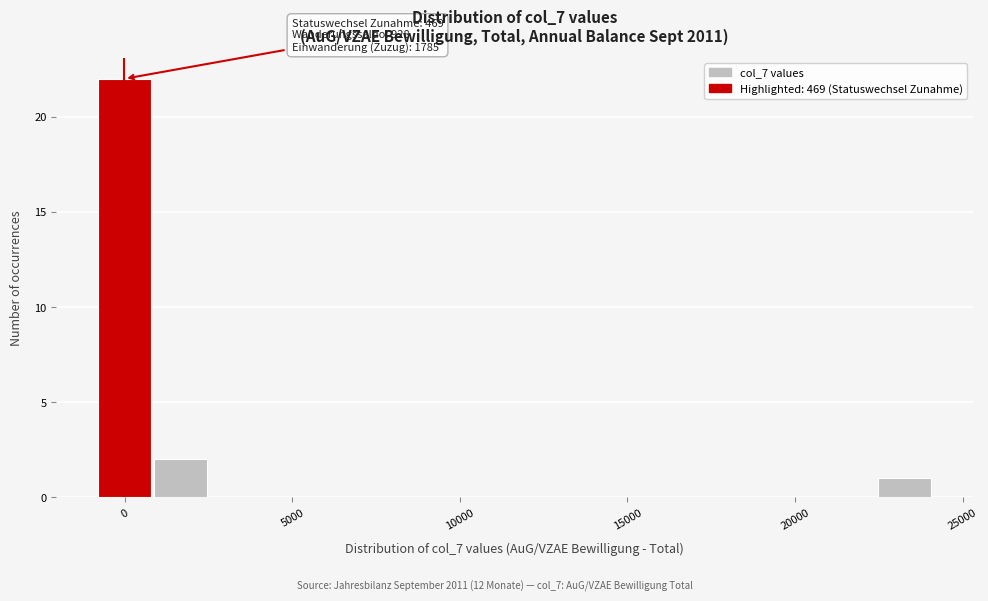

Around what value on the x-axis is the tallest bar? Give the approximate position of its centre, as read against the axis.

0